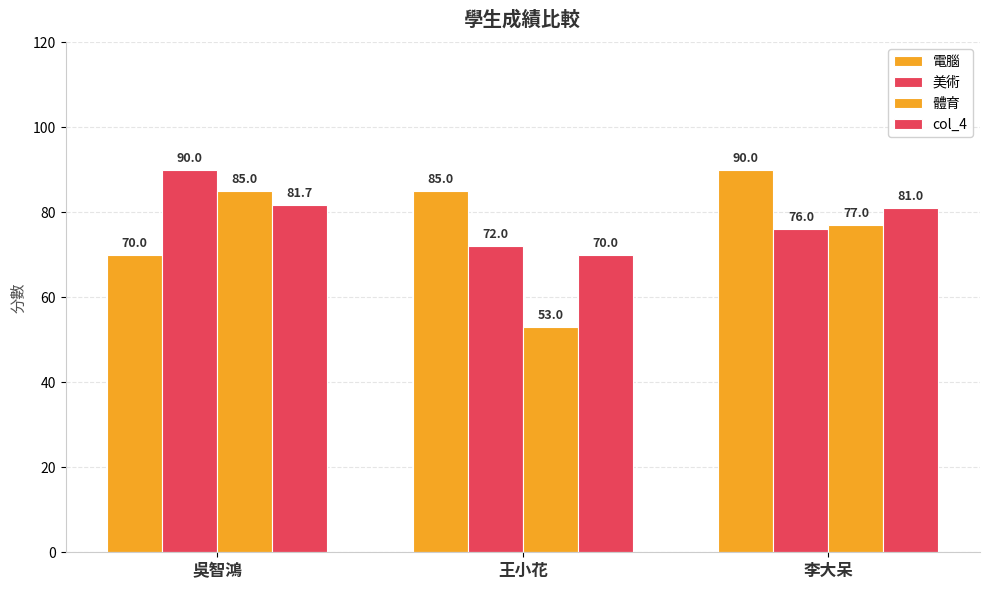

How many values in the 體育 series are below 77?

1